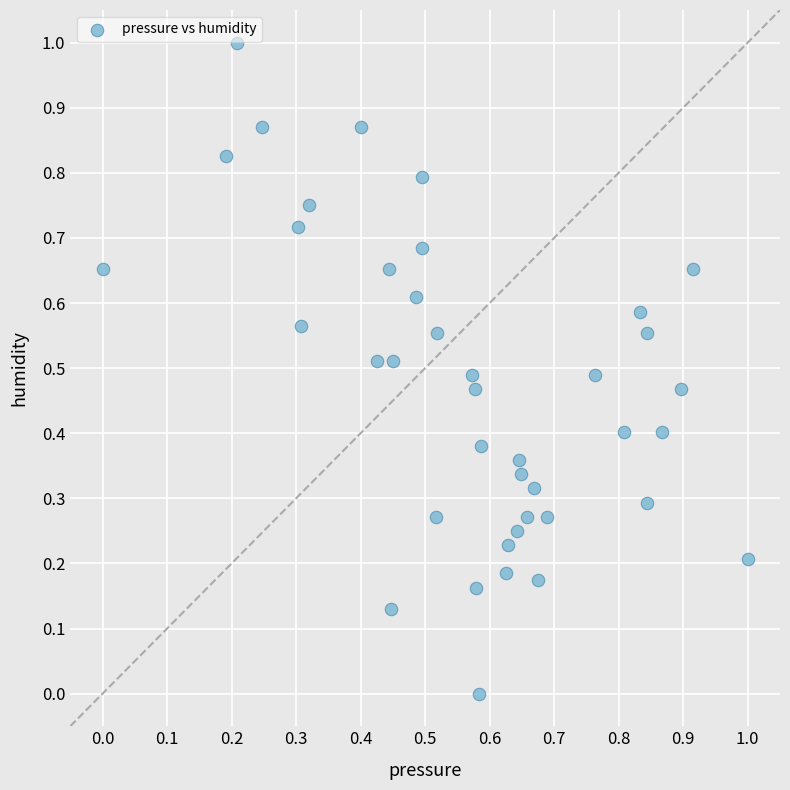

What is the range of Y values (max minus min)?

1.0